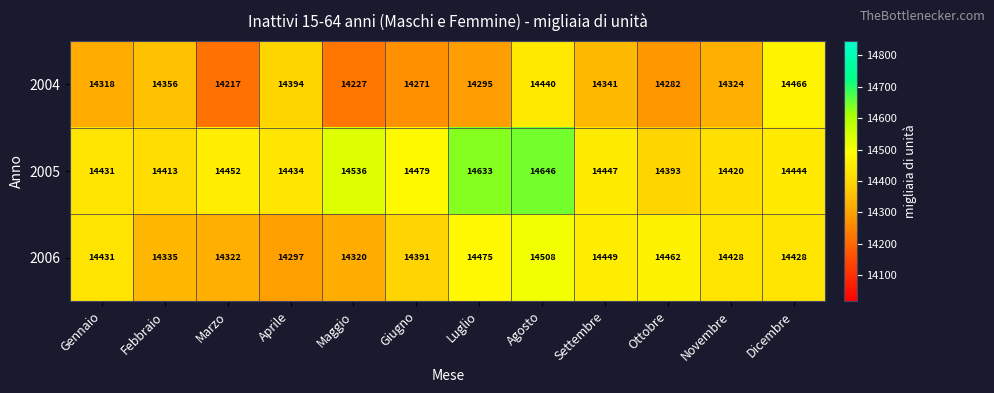

What is the difference between the 2004 values at Luglio and Maggio?

68